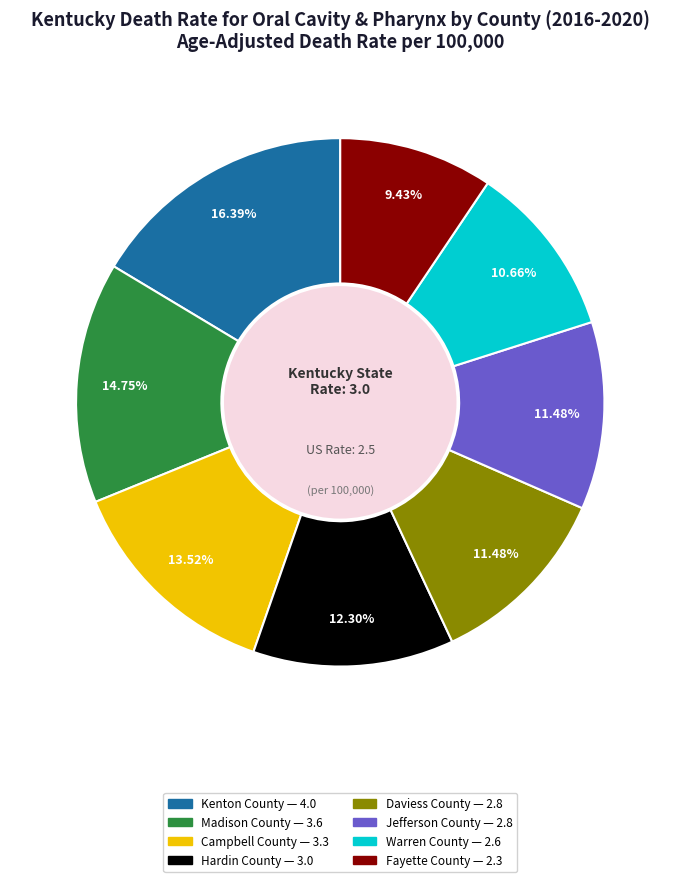

What percentage is the Kenton County slice, to the nearest percent?

16%